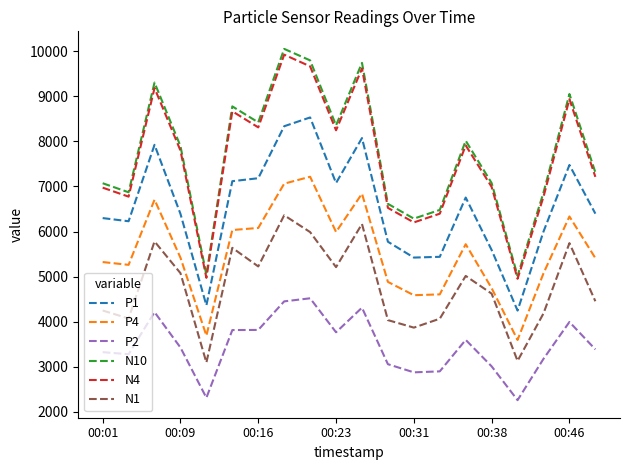

What is the sum of all P1 values?

130625.0